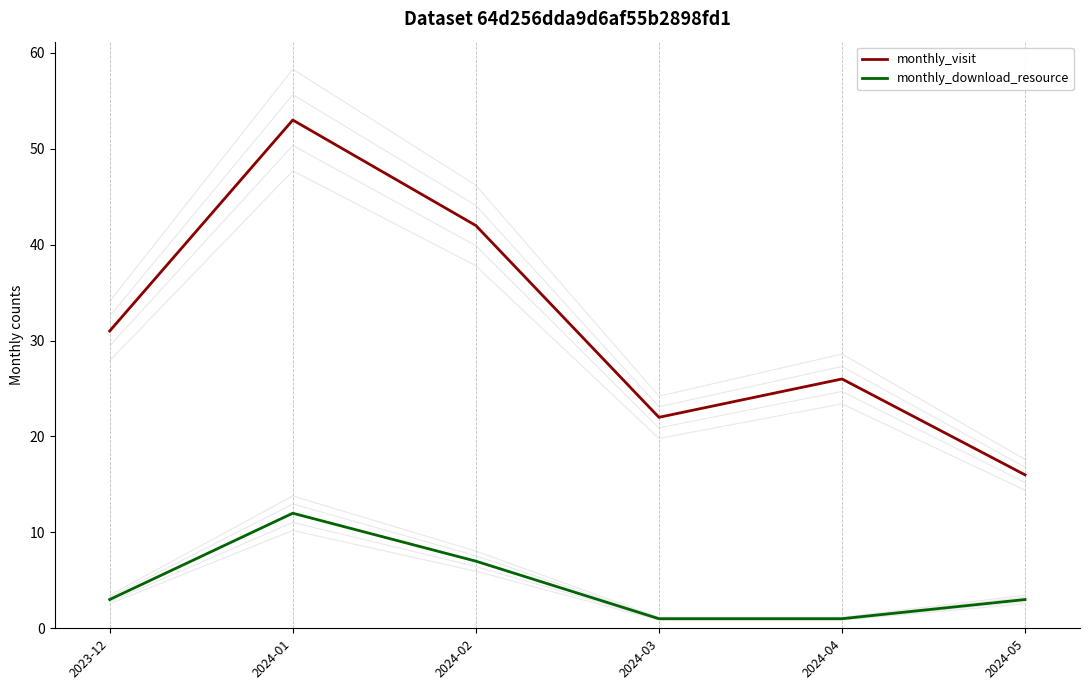

Reading right to left, list all the values displayed in this chart.

monthly_visit: 2024-05=16	2024-04=26	2024-03=22	2024-02=42	2024-01=53	2023-12=31
monthly_download_resource: 2024-05=3	2024-04=1	2024-03=1	2024-02=7	2024-01=12	2023-12=3